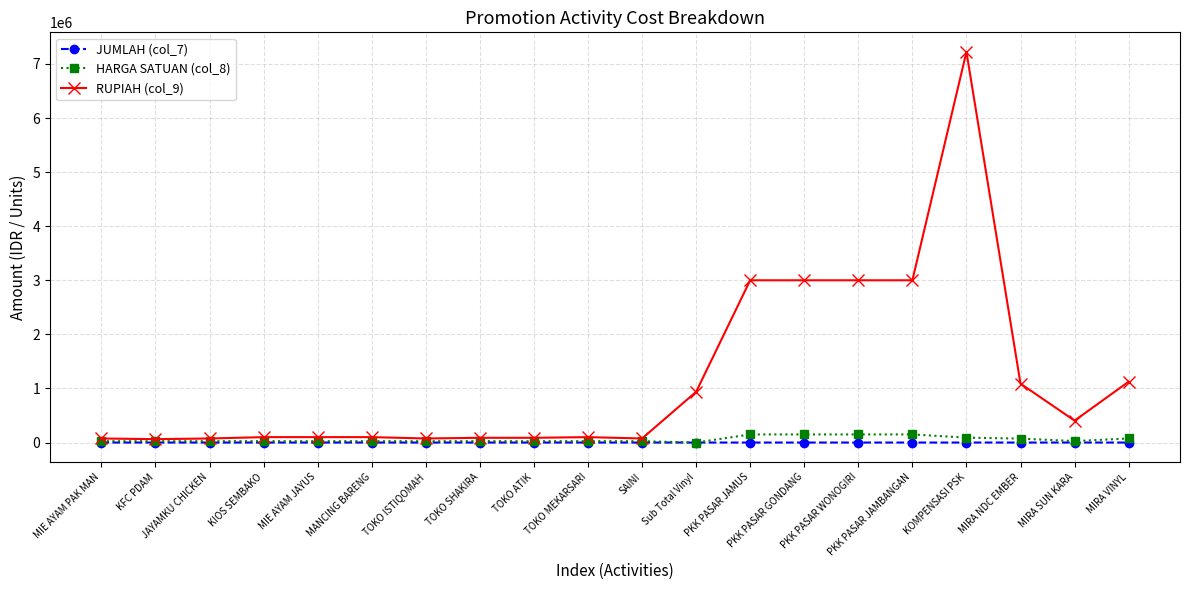

How many lines are shown in the chart?

3